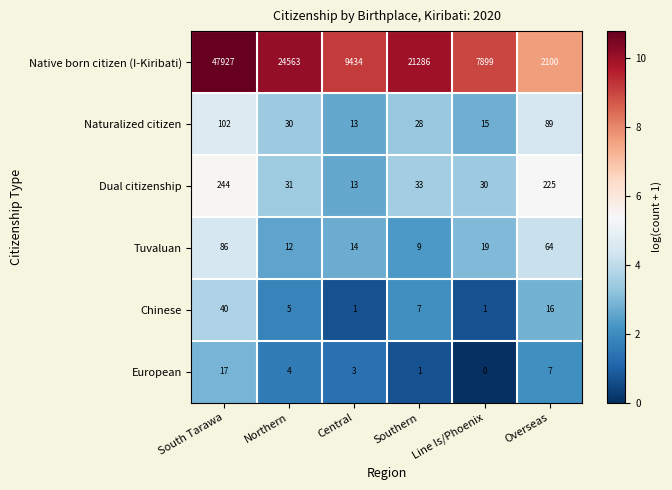

How many data points in European are less than 4?

3